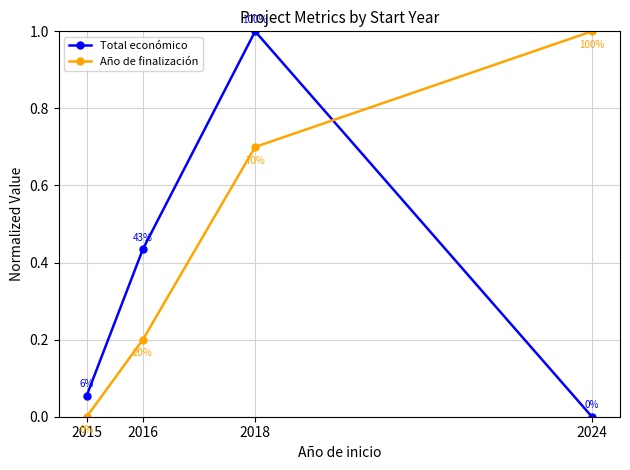

What is the greatest value displayed?

1.0